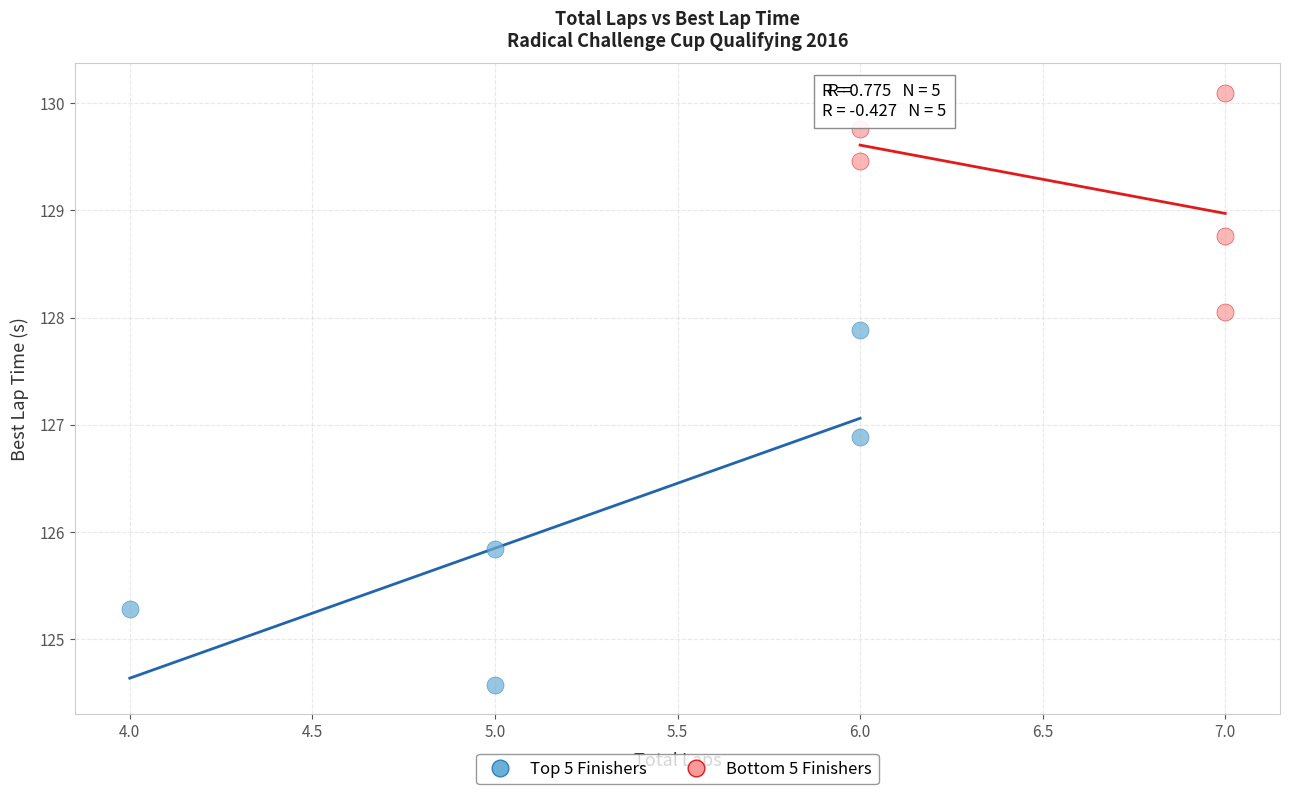

Which series reaches the minimum Y coordinate?

Top 5 Finishers